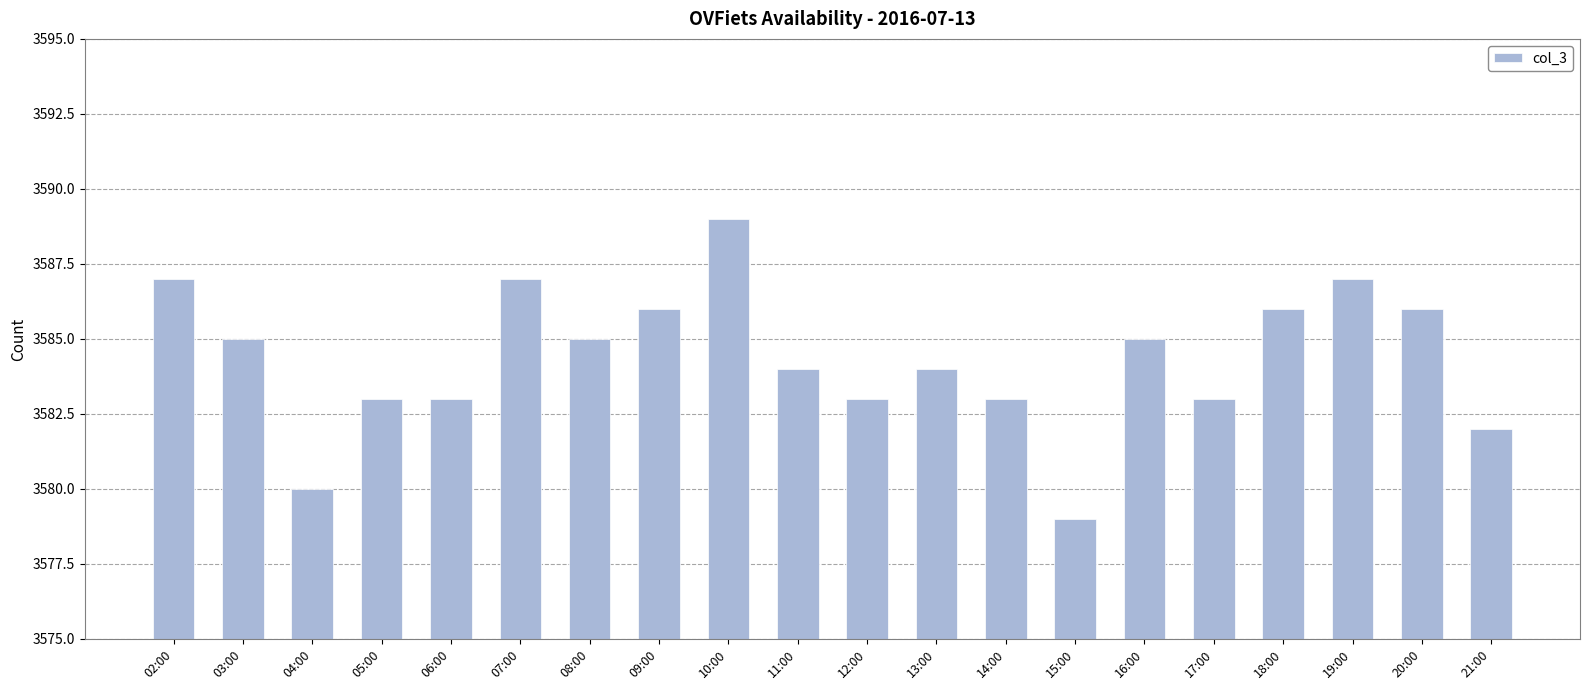

What is the sum of all values?

71687